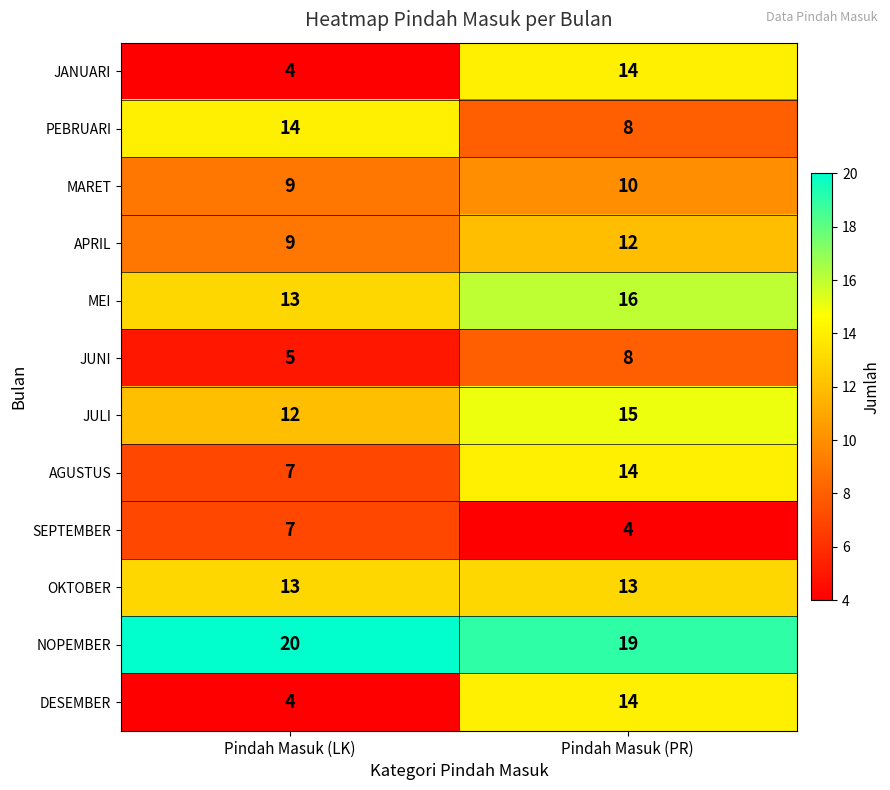

Where is DESEMBER nearest to the value 9?

Pindah Masuk (LK)